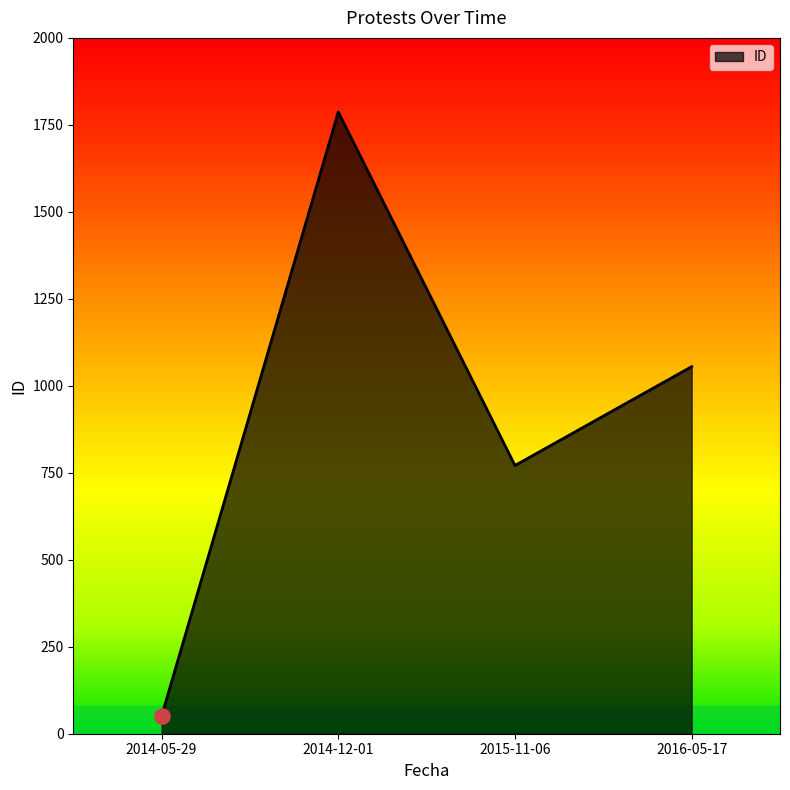

Between 2016-05-17 and 2014-12-01, which is larger?

2014-12-01